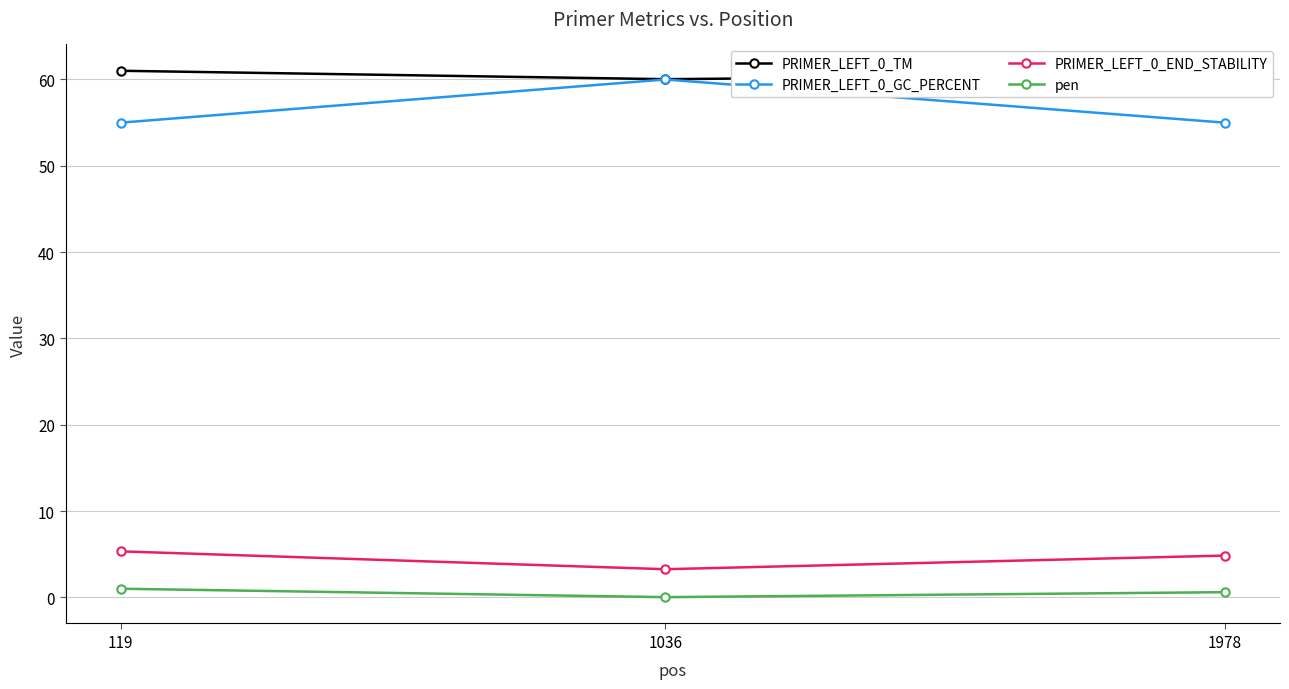

What is the maximum value shown in the chart?

61.0